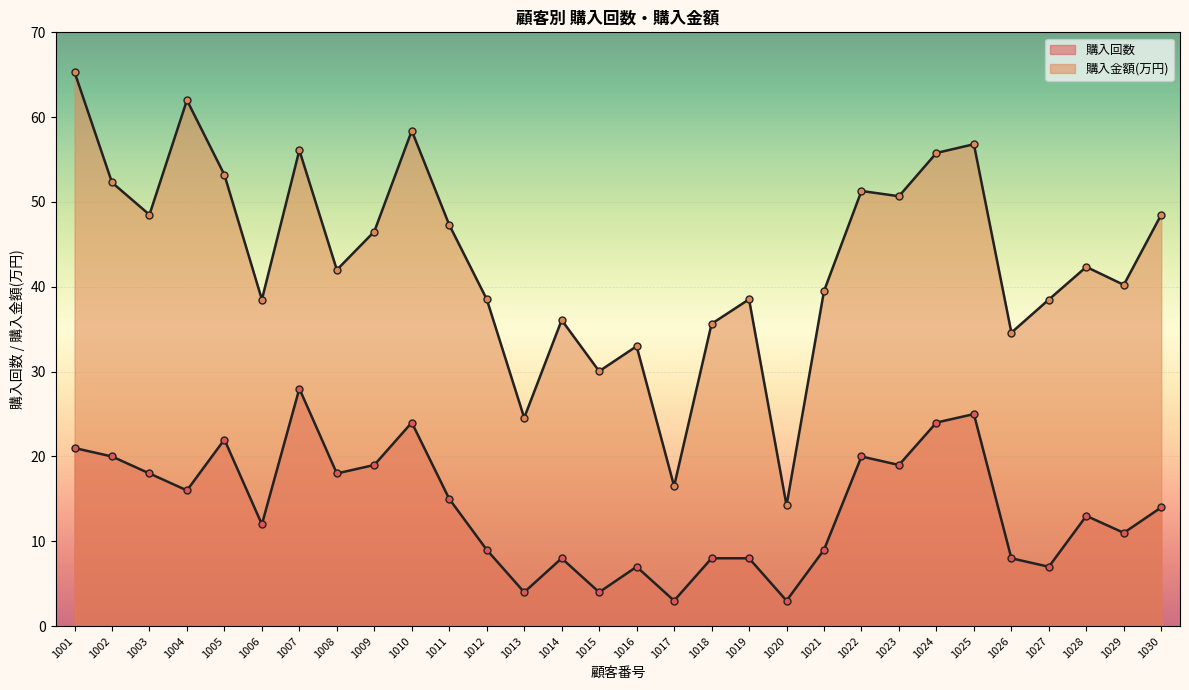

Between 1013 and 1028, which series saw the biggest shift?

購入金額(万円)